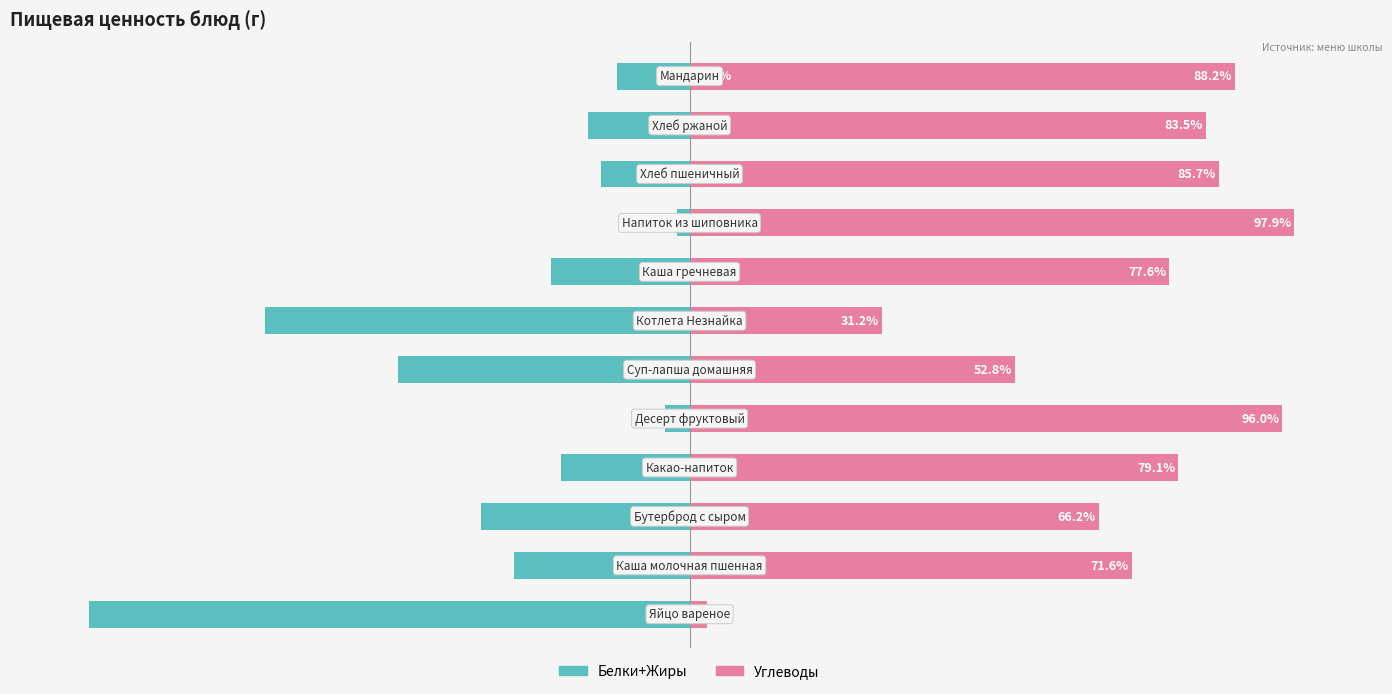

Which series has the largest total across all categories?

Углеводы